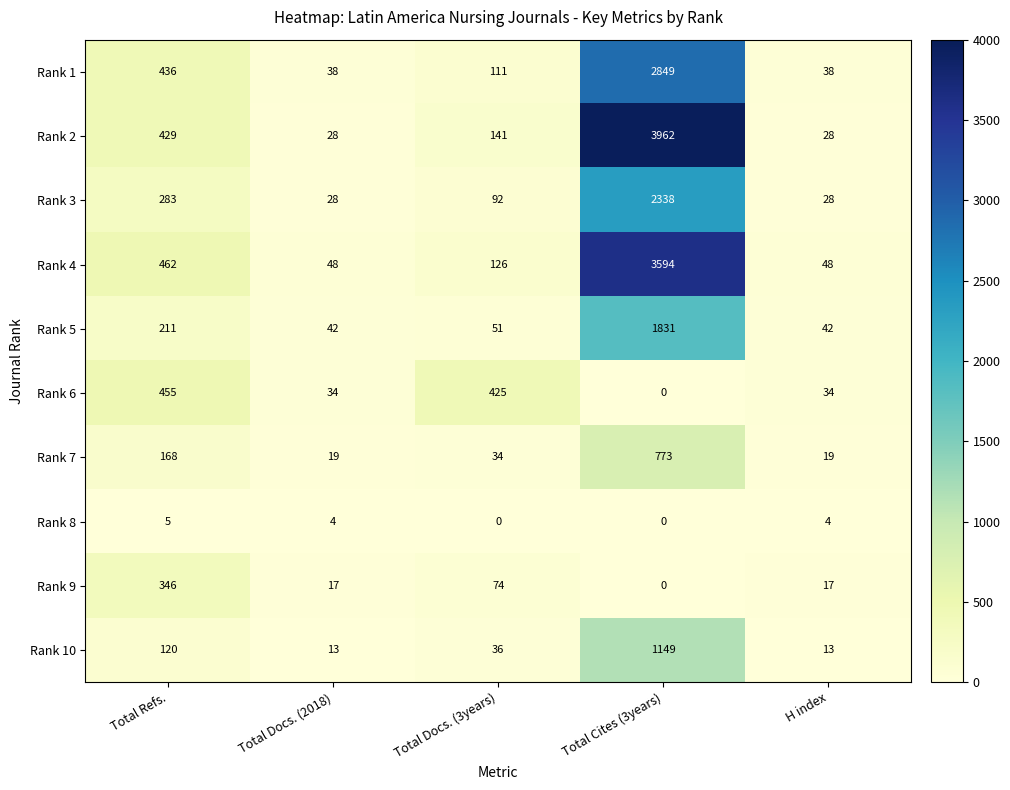

What is the highest value of the Rank 9 series?

346